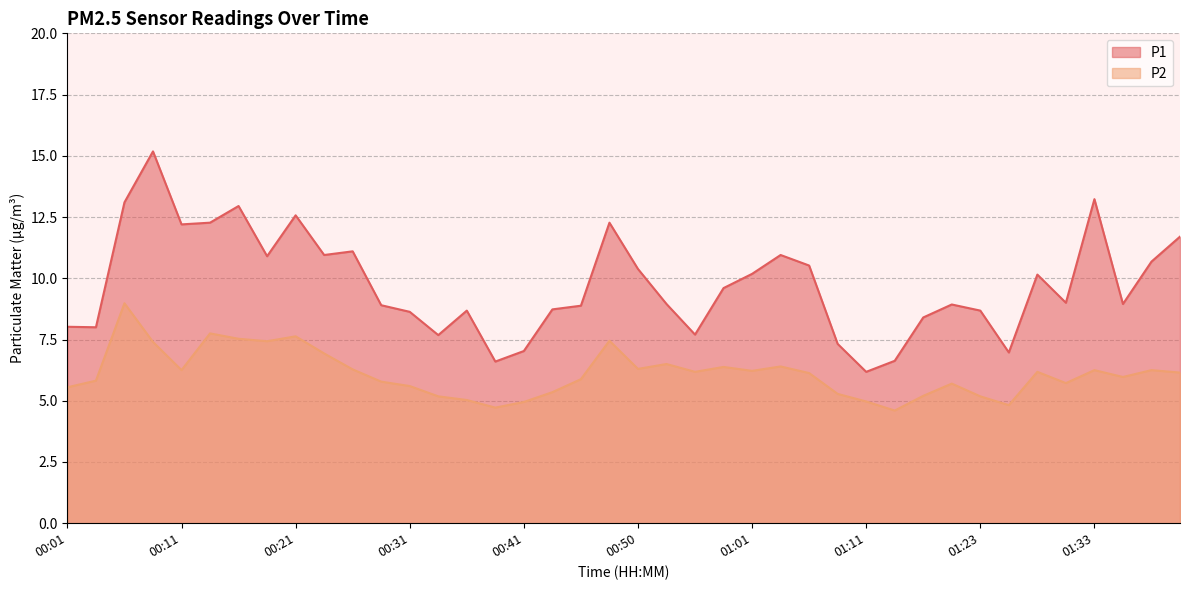

True or false: P2 and P1 intersect in this chart.

False